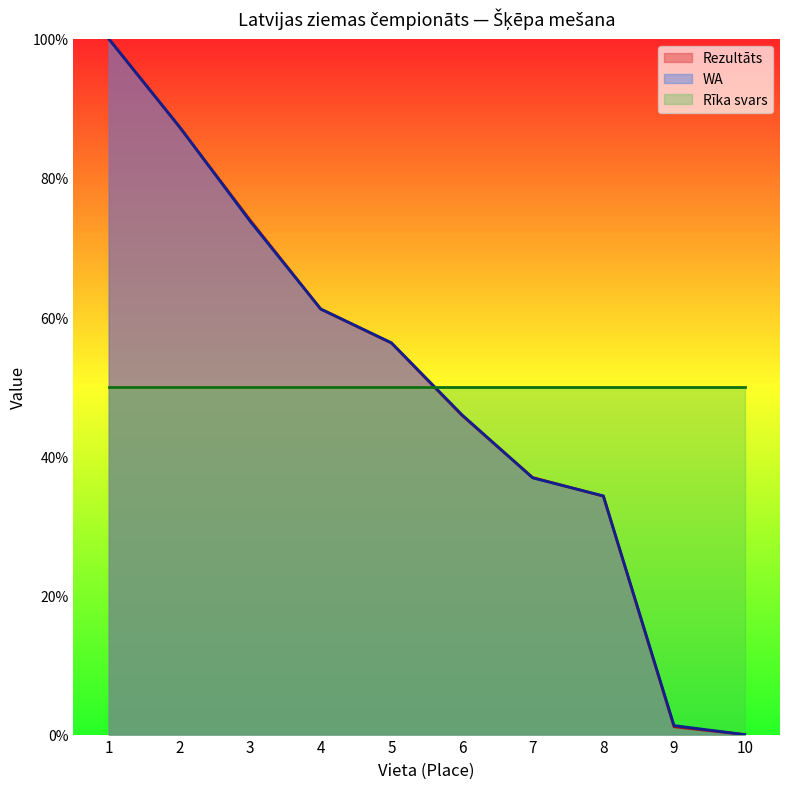

Which series has the widest spread of values?

Rezultāts